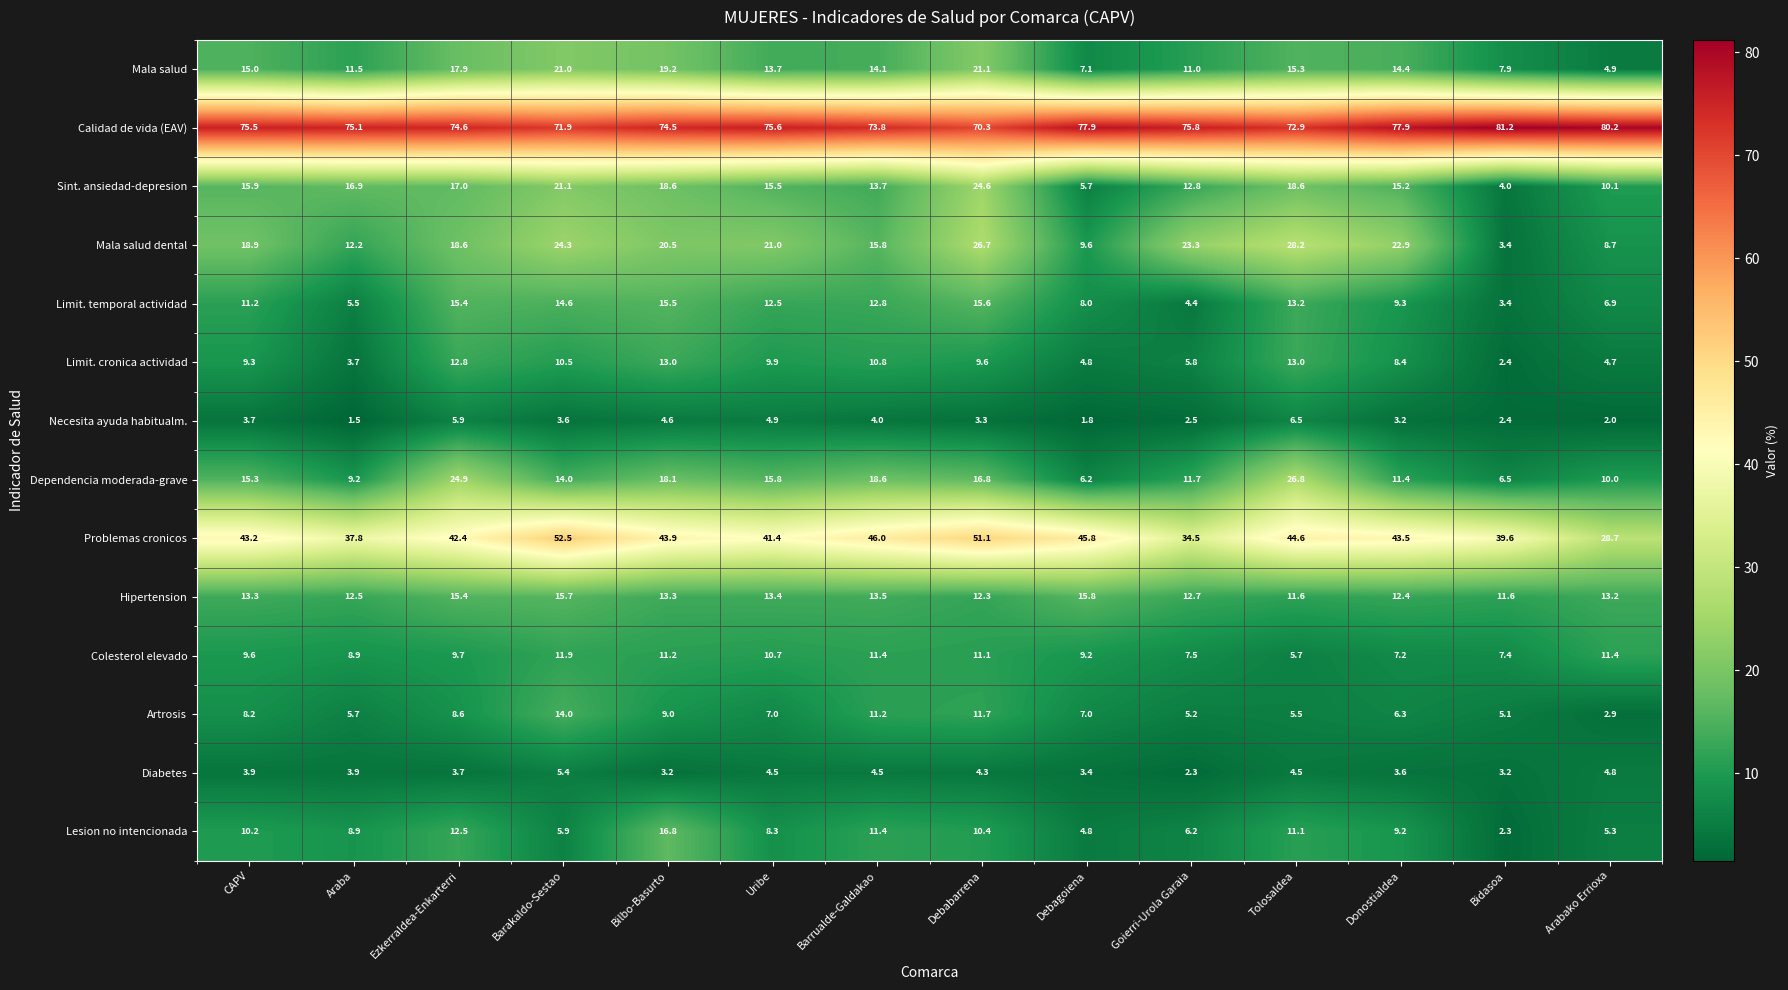

At which label is Limit. cronica actividad closest to 7?

Goierri-Urola Garaia